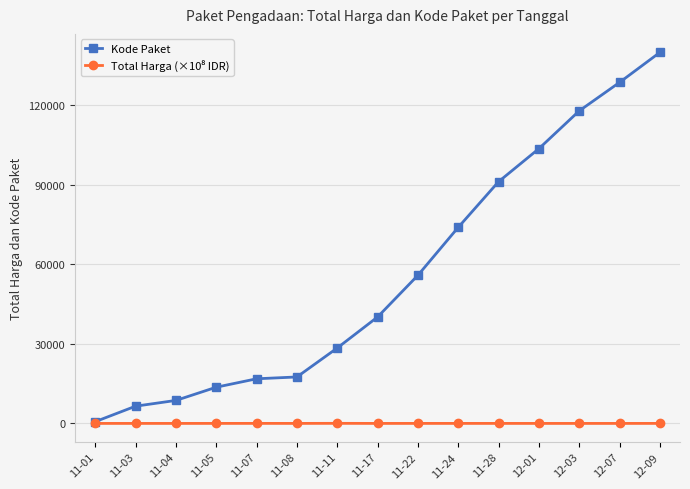

Which series has the widest spread of values?

Kode Paket